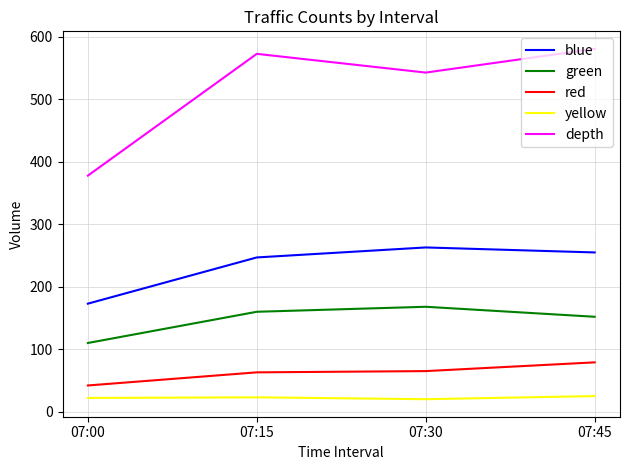

True or false: depth has more than 0 points higher than both neighbors.

True